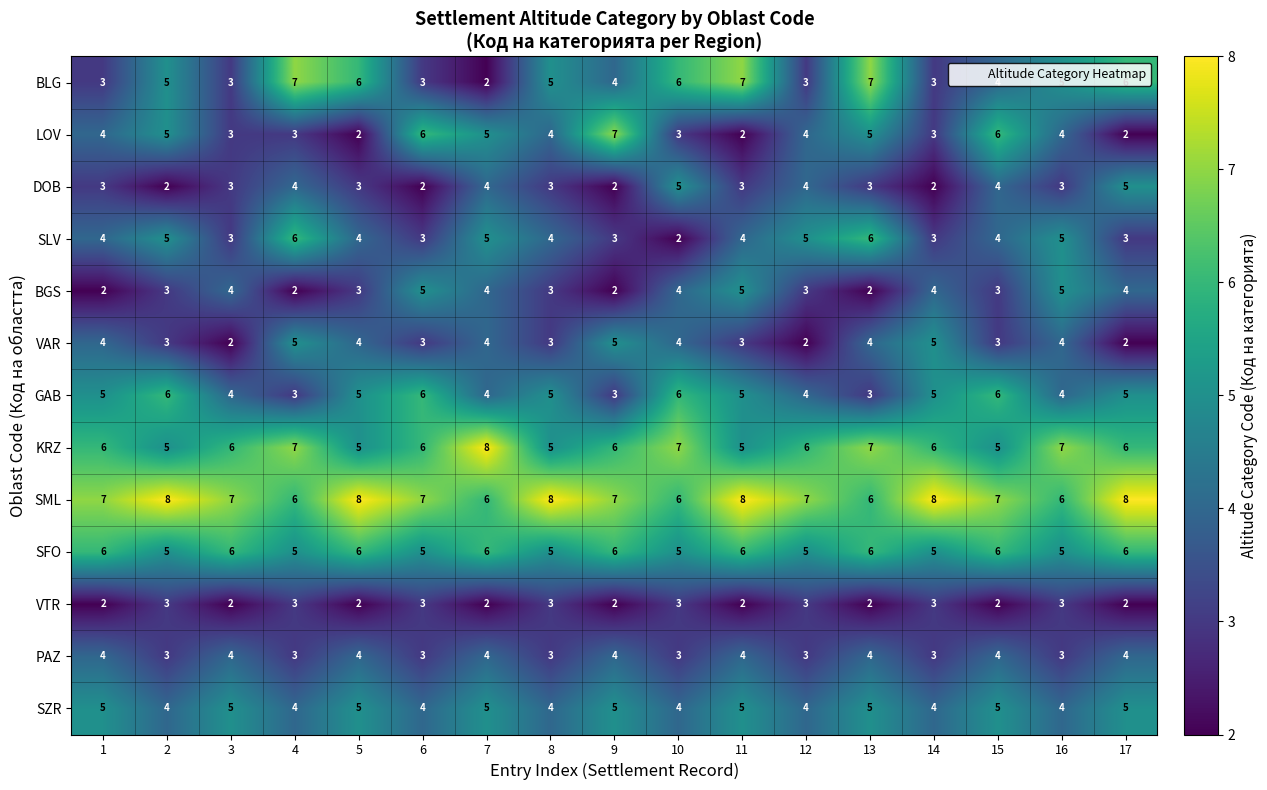

What is the spread (max minus min) of values at 2?

6